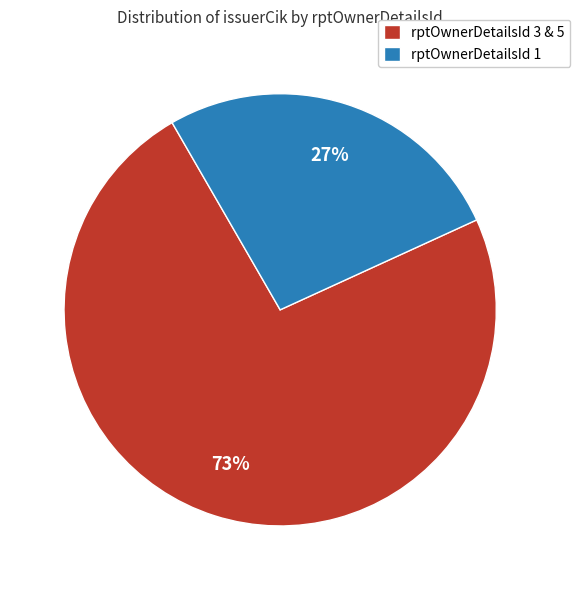

The rptOwnerDetailsId 3 & 5 slice represents 80% of the pie. True or false?

False